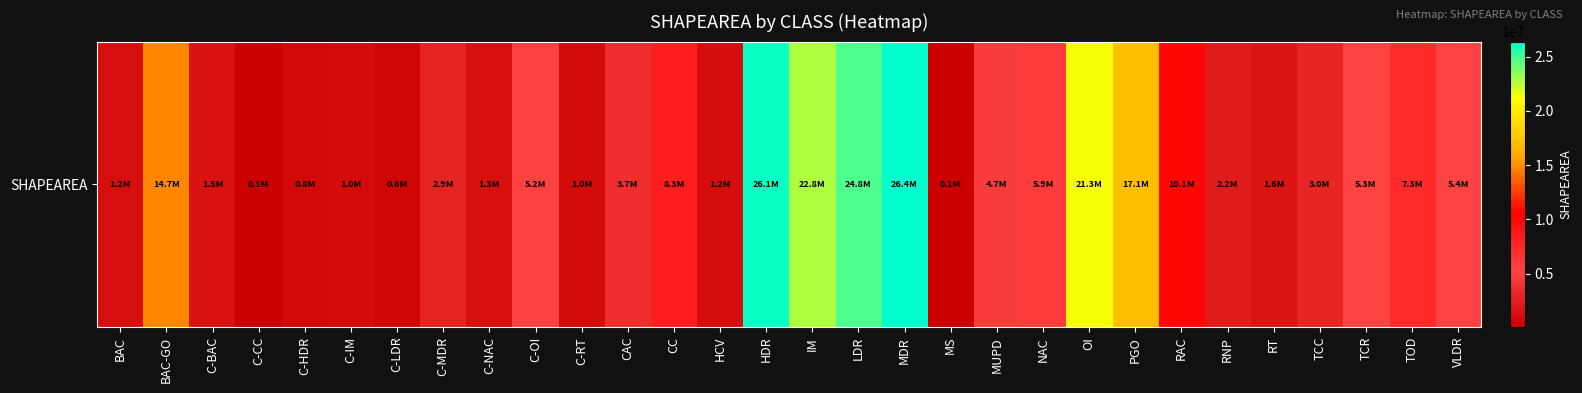

What is the change in value from OI to TCR?

-16028011.0